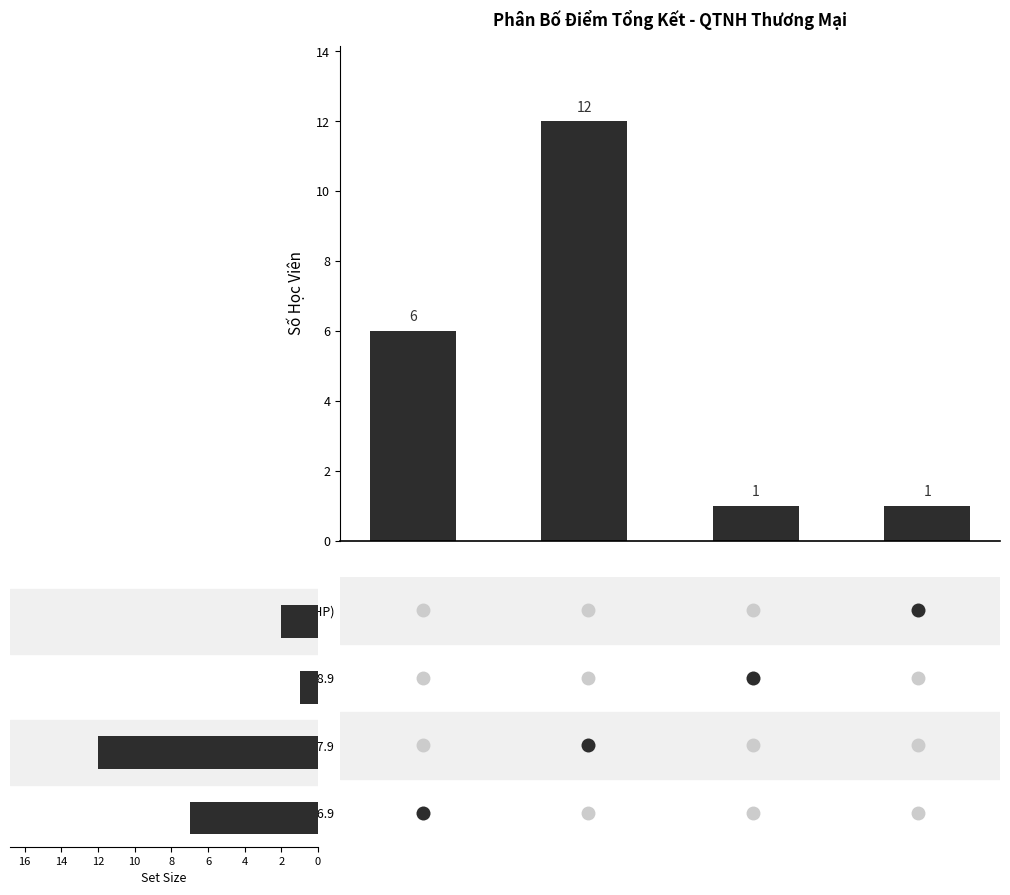

The Set Size series shows 1 at 4. True or false?

True